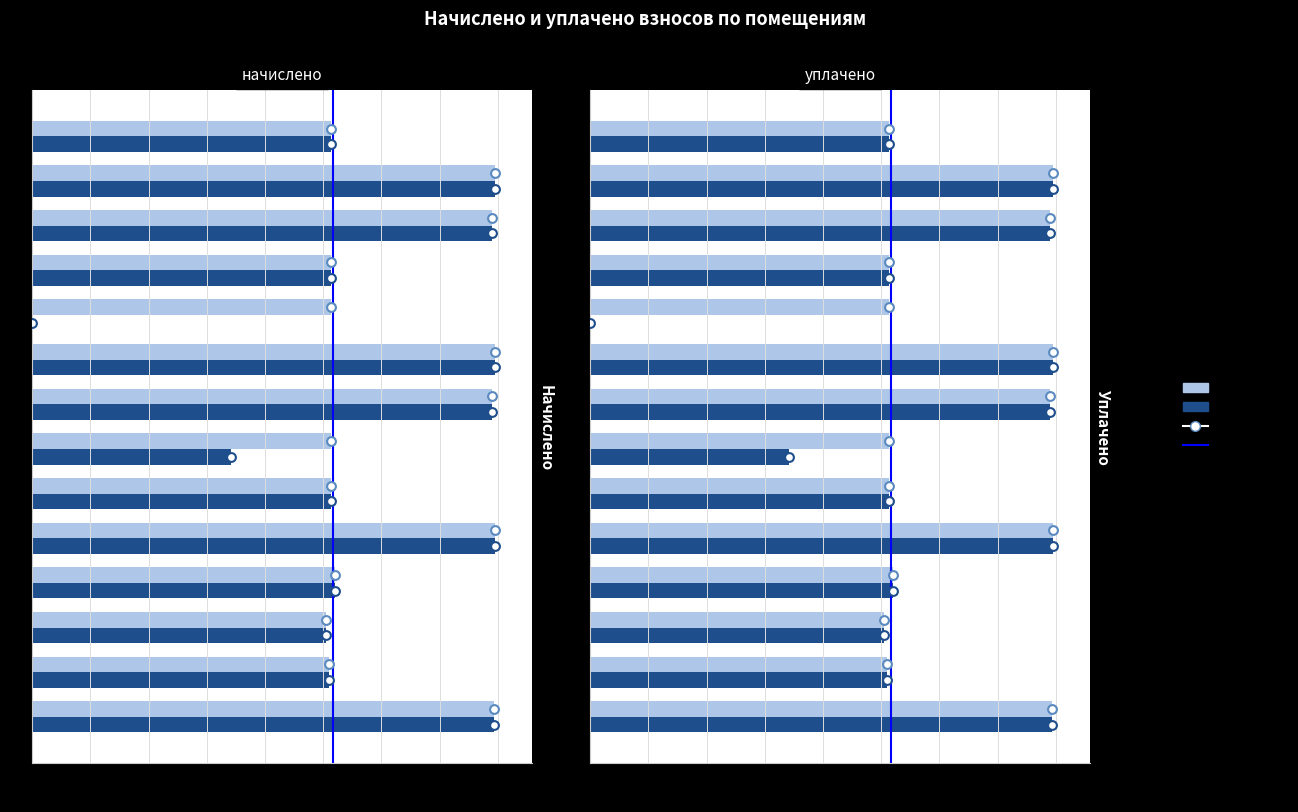

At how many categories does at least one series exceed 319?

14